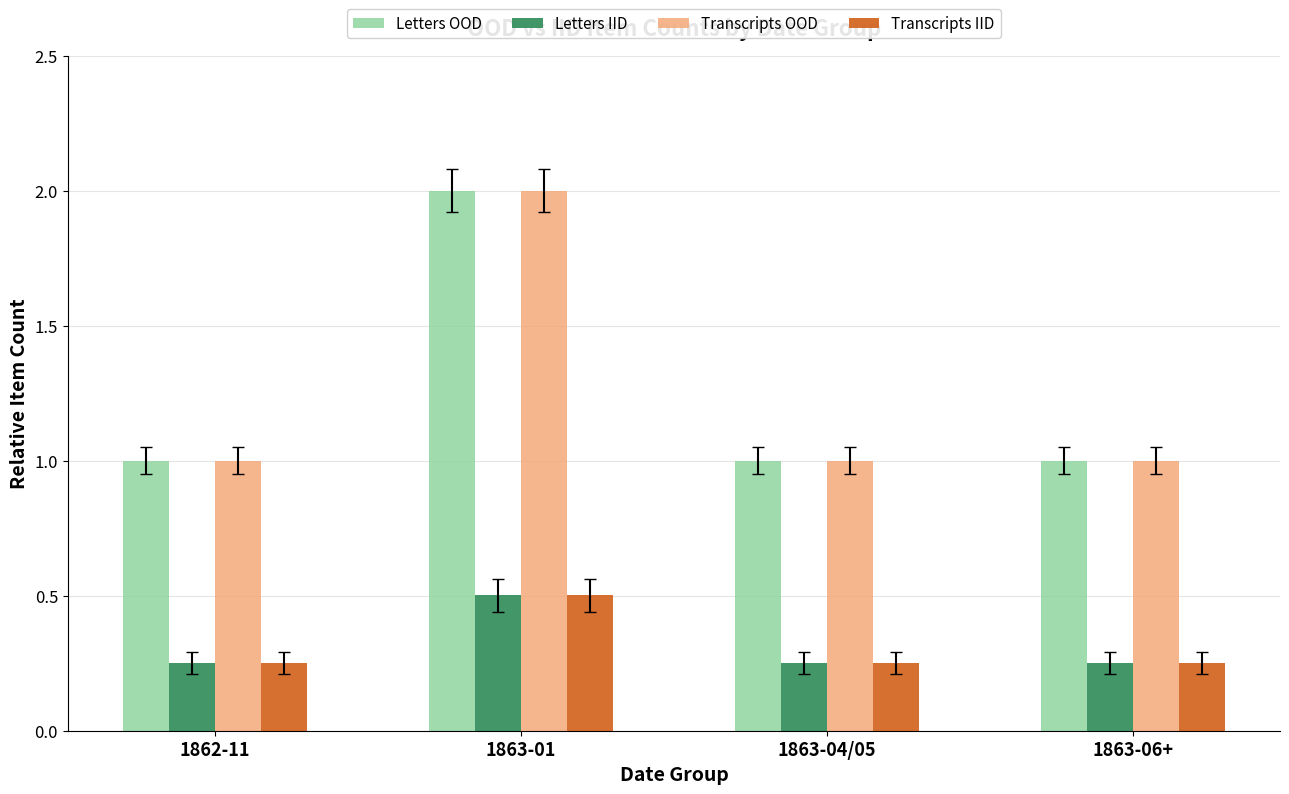

How many bars are there in each group?

4